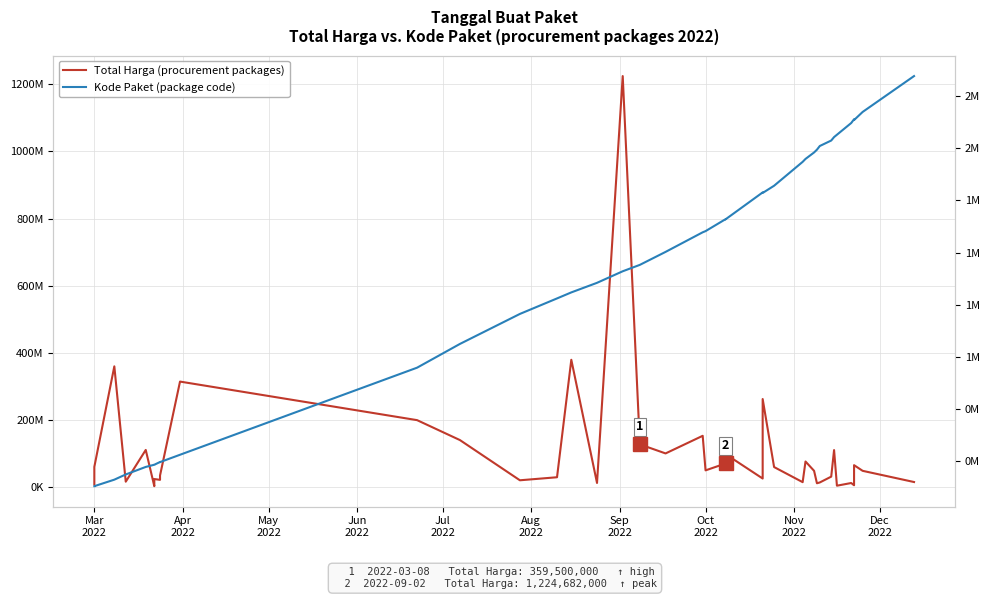

True or false: Kode Paket (package code) and Total Harga (procurement packages) intersect in this chart.

False